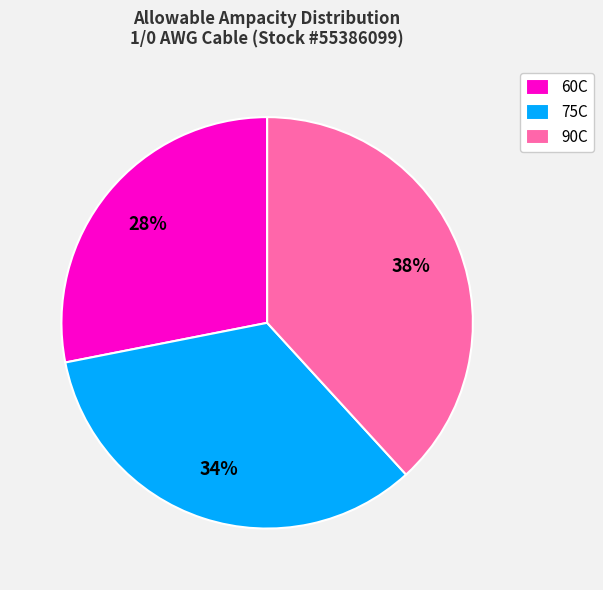

Which slice is the smallest?

60C